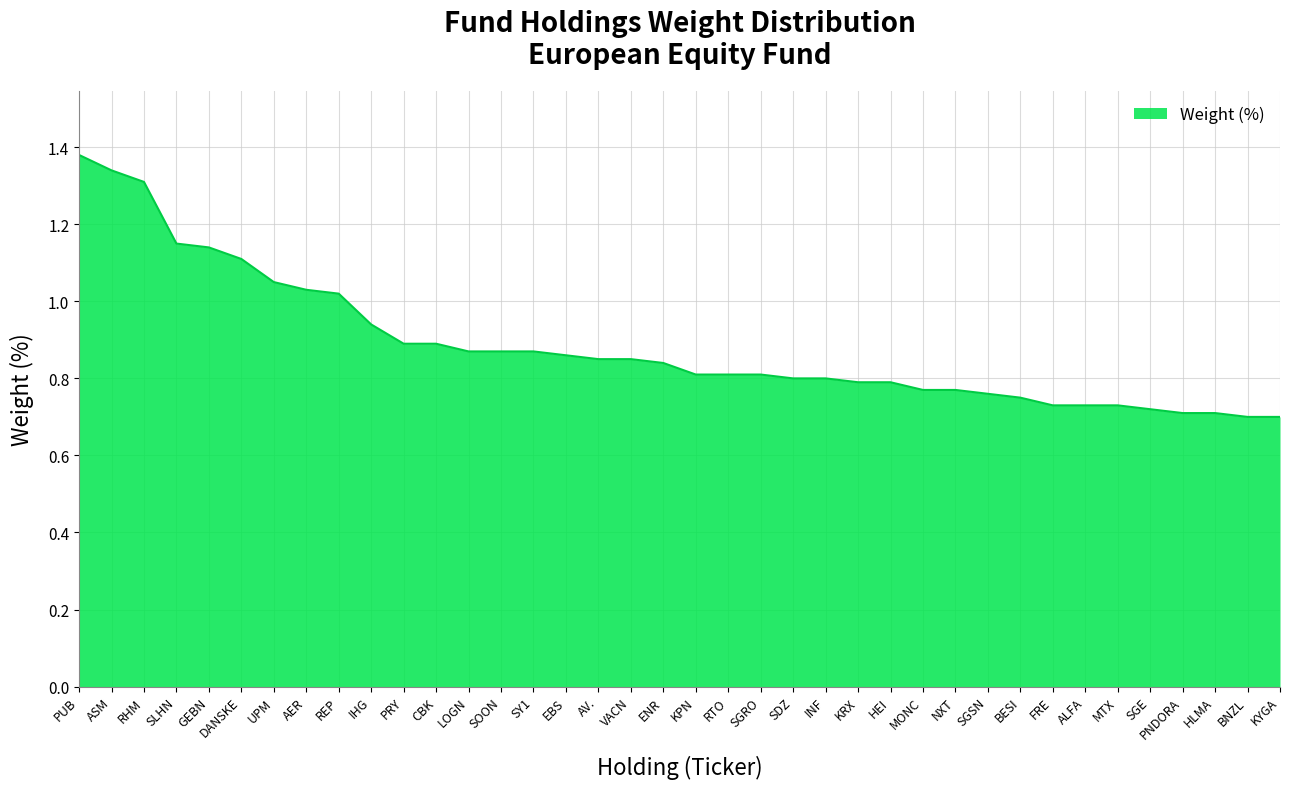

True or false: the data shows 0.6 at SLHN.

False